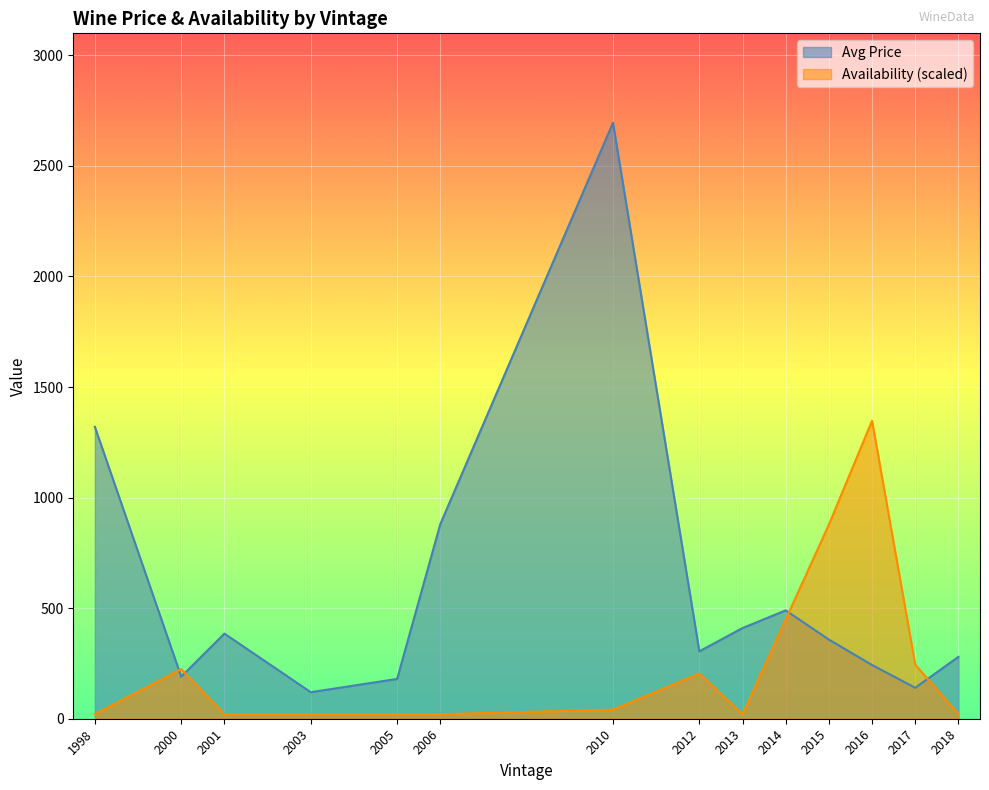

True or false: Avg Price has a value of 190.0 at 2000.

True